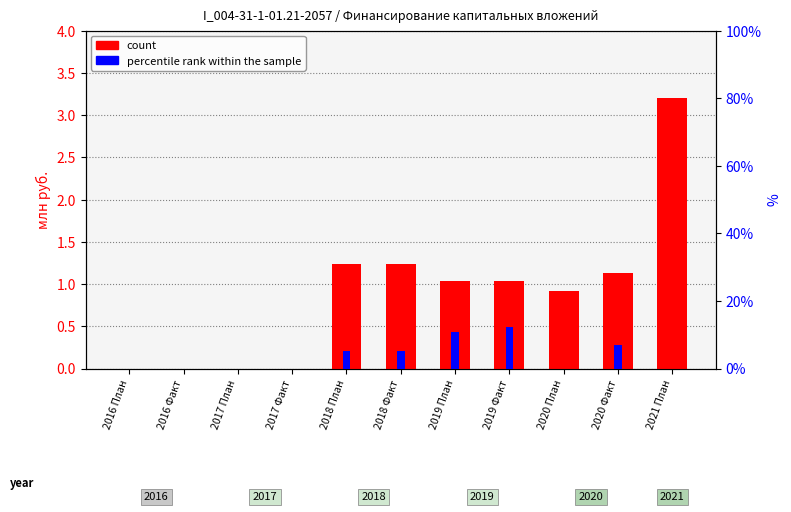

Reading left to right, extract all data points from this chart.

count: 2016 План=0.0	2016 Факт=0.0	2017 План=0.0	2017 Факт=0.0	2018 План=1.2	2018 Факт=1.2	2019 План=1.0	2019 Факт=1.0	2020 План=0.9	2020 Факт=1.1	2021 План=3.2
percentile rank within the sample: 2016 План=0.0	2016 Факт=0.0	2017 План=0.0	2017 Факт=0.0	2018 План=5.2	2018 Факт=5.2	2019 План=10.9	2019 Факт=12.2	2020 План=0.0	2020 Факт=7.0	2021 План=0.0